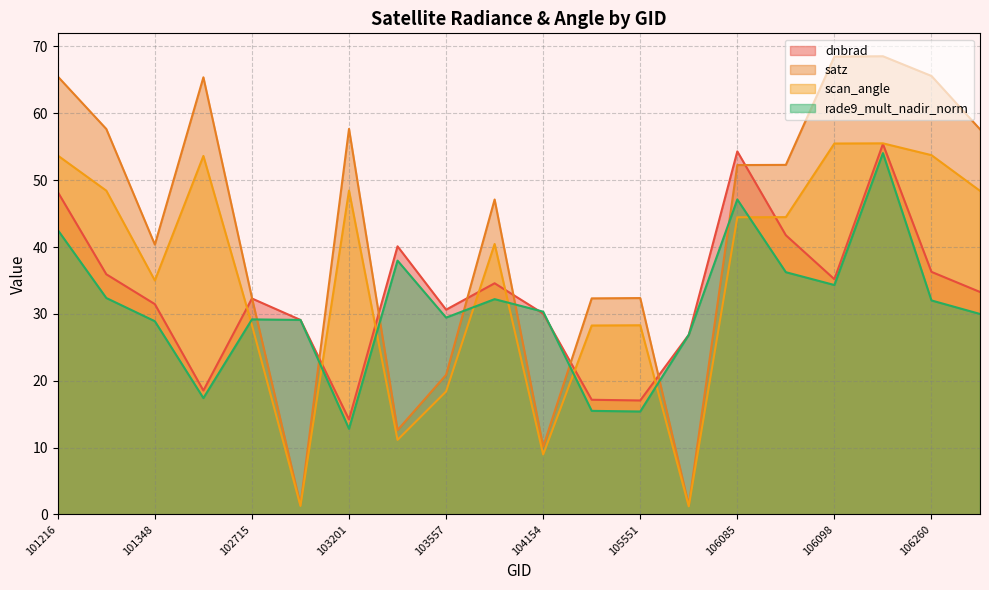

At how many categories does at least one series exceed 9?

20